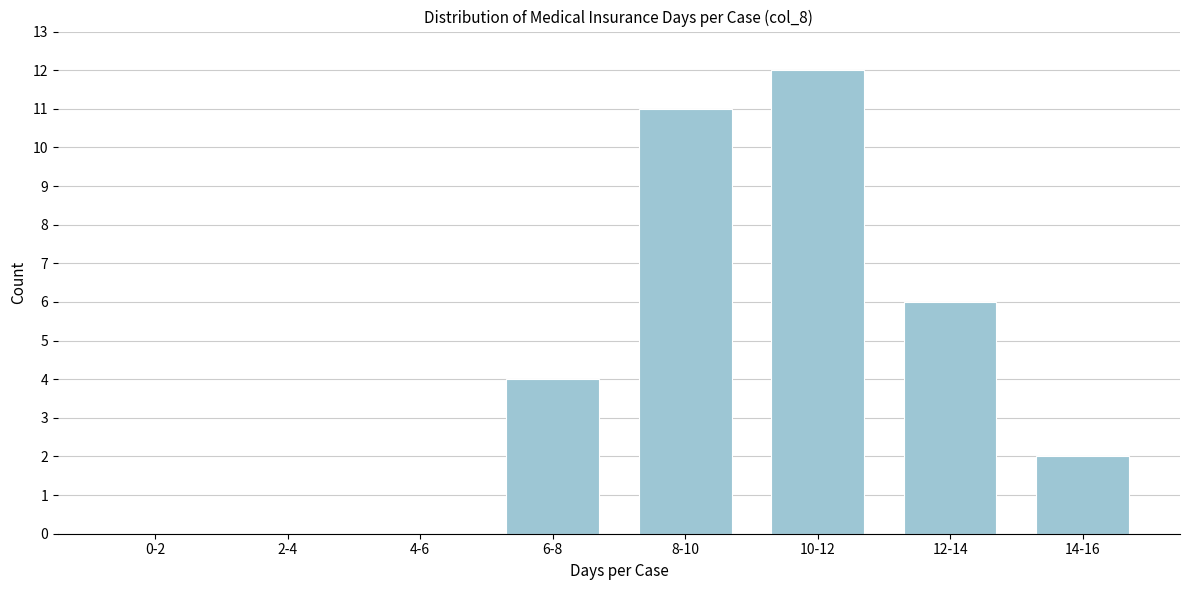

Reading right to left, list all the values displayed in this chart.

14-16=2	12-14=6	10-12=12	8-10=11	6-8=4	4-6=0	2-4=0	0-2=0